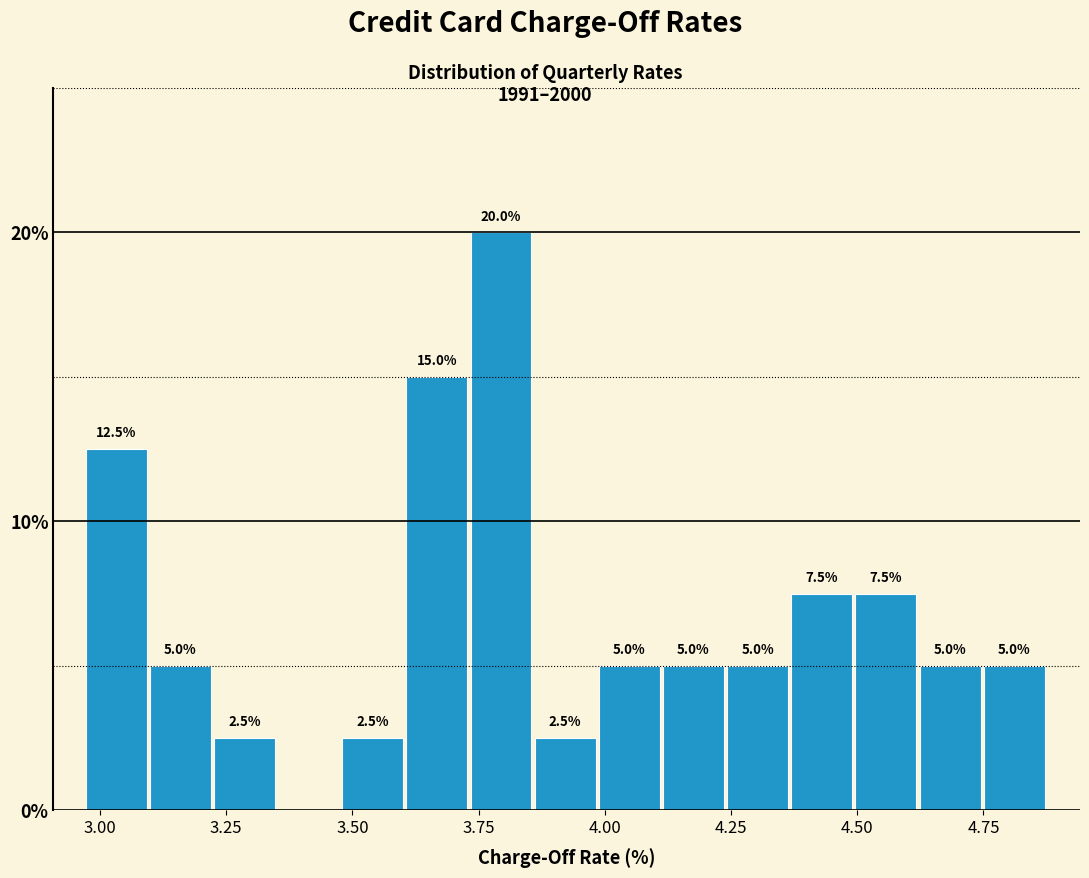

Read against the x-axis, roughly where is the centre of the tallest bar?

3.80